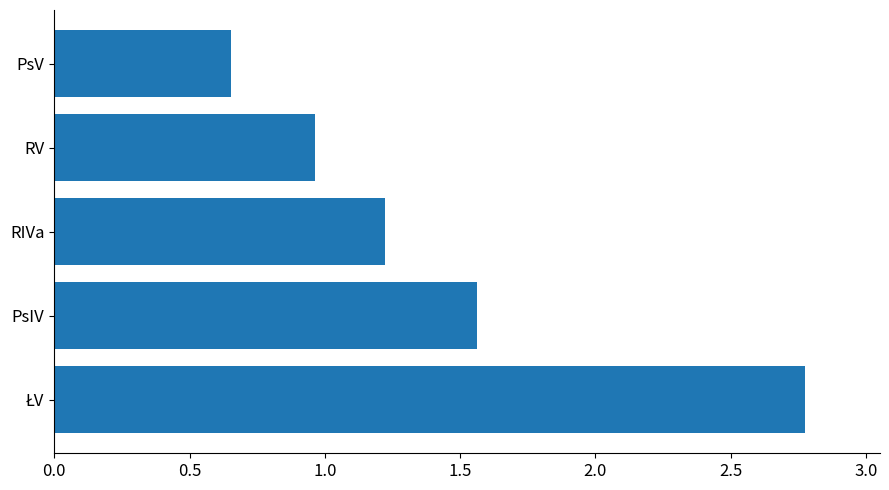

Where is the data nearest to the value 1?

RV